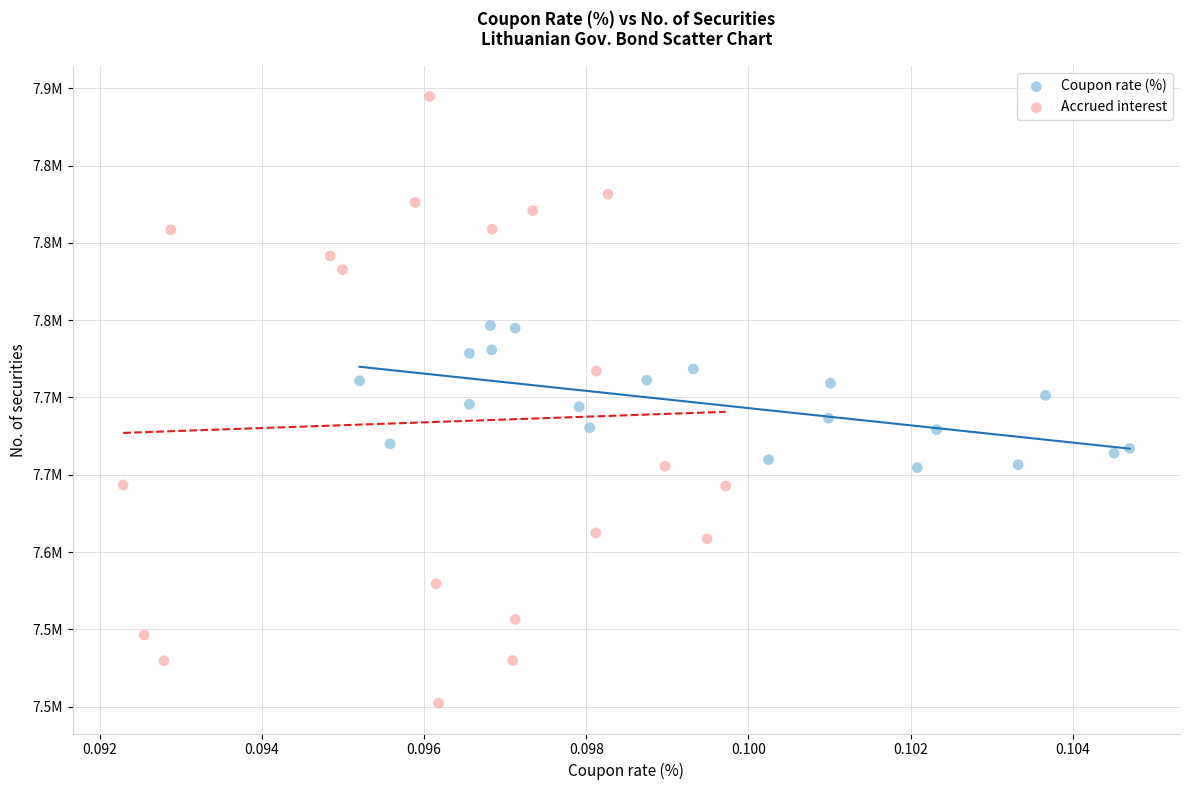

Which series has the largest Y range (max minus min)?

Accrued interest